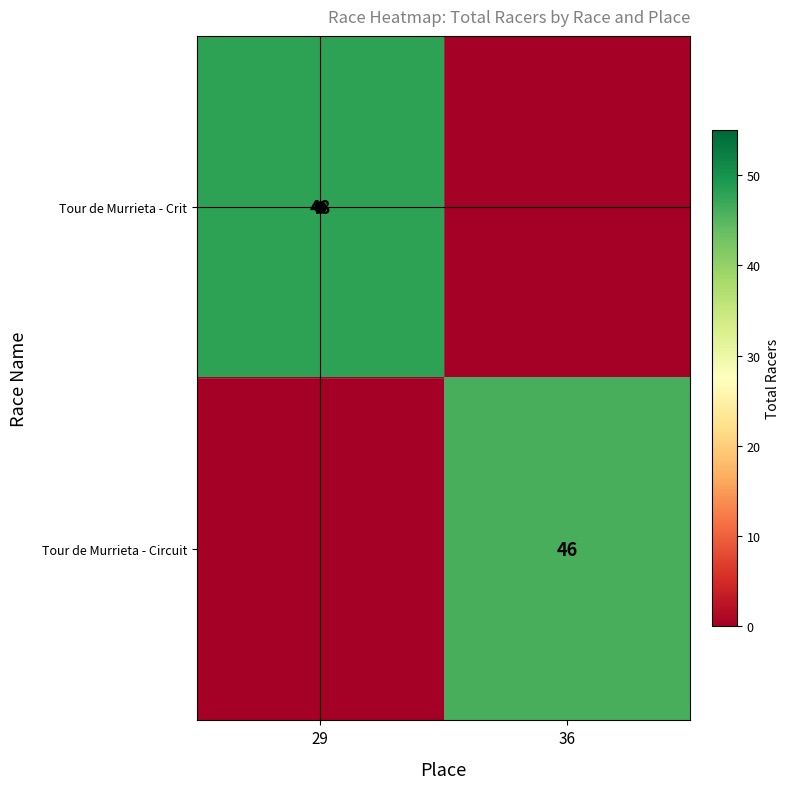

Count the Tour de Murrieta - Crit values in the range 0 to 48.

2